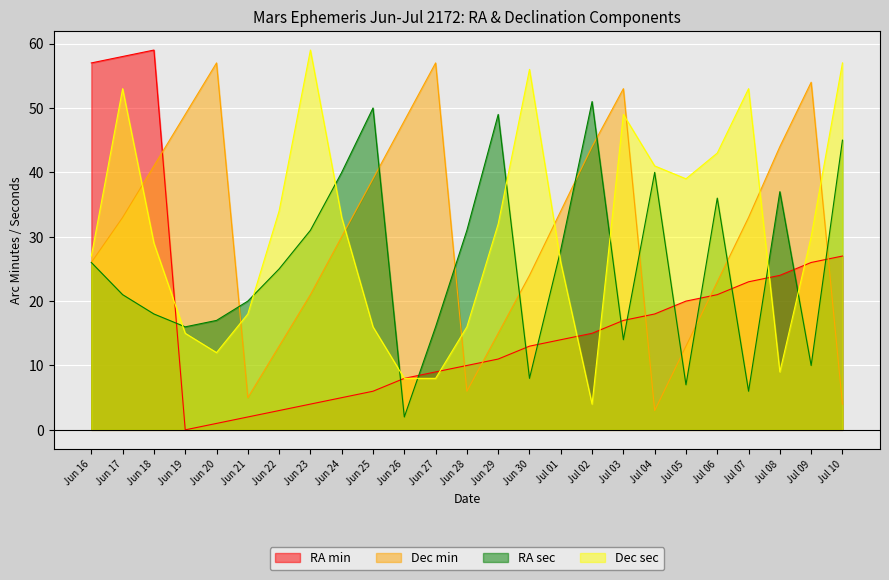

Reading right to left, extract all data points from this chart.

RA min: Jul 10=27	Jul 09=26	Jul 08=24	Jul 07=23	Jul 06=21	Jul 05=20	Jul 04=18	Jul 03=17	Jul 02=15	Jul 01=14	Jun 30=13	Jun 29=11	Jun 28=10	Jun 27=9	Jun 26=8	Jun 25=6	Jun 24=5	Jun 23=4	Jun 22=3	Jun 21=2	Jun 20=1	Jun 19=0	Jun 18=59	Jun 17=58	Jun 16=57
Dec min: Jul 10=4	Jul 09=54	Jul 08=44	Jul 07=33	Jul 06=23	Jul 05=13	Jul 04=3	Jul 03=53	Jul 02=44	Jul 01=34	Jun 30=24	Jun 29=15	Jun 28=6	Jun 27=57	Jun 26=48	Jun 25=39	Jun 24=30	Jun 23=21	Jun 22=13	Jun 21=5	Jun 20=57	Jun 19=49	Jun 18=41	Jun 17=33	Jun 16=26
RA sec: Jul 10=45	Jul 09=10	Jul 08=37	Jul 07=6	Jul 06=36	Jul 05=7	Jul 04=40	Jul 03=14	Jul 02=51	Jul 01=28	Jun 30=8	Jun 29=49	Jun 28=31	Jun 27=16	Jun 26=2	Jun 25=50	Jun 24=40	Jun 23=31	Jun 22=25	Jun 21=20	Jun 20=17	Jun 19=16	Jun 18=18	Jun 17=21	Jun 16=26
Dec sec: Jul 10=57	Jul 09=30	Jul 08=9	Jul 07=53	Jul 06=43	Jul 05=39	Jul 04=41	Jul 03=49	Jul 02=4	Jul 01=26	Jun 30=56	Jun 29=32	Jun 28=16	Jun 27=8	Jun 26=8	Jun 25=16	Jun 24=33	Jun 23=59	Jun 22=34	Jun 21=18	Jun 20=12	Jun 19=15	Jun 18=29	Jun 17=53	Jun 16=27